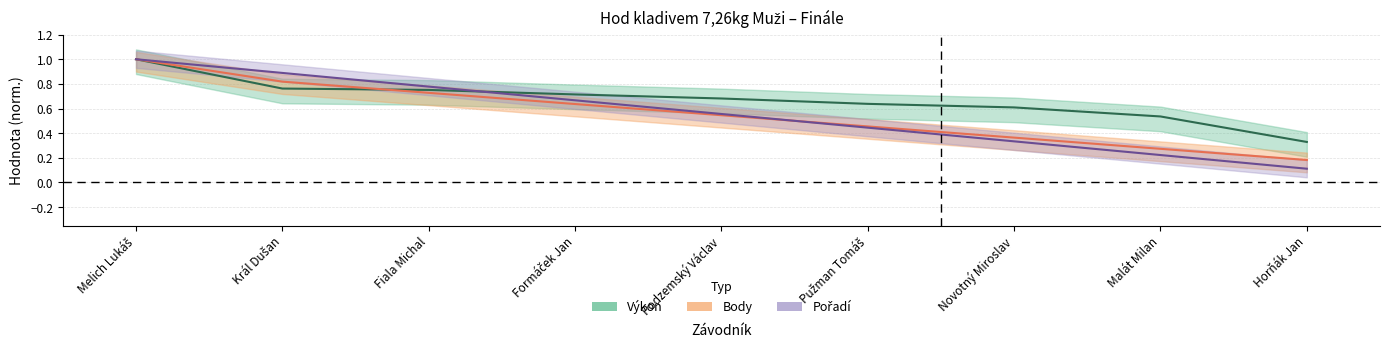

What is the sum of all Výkon values?

6.0